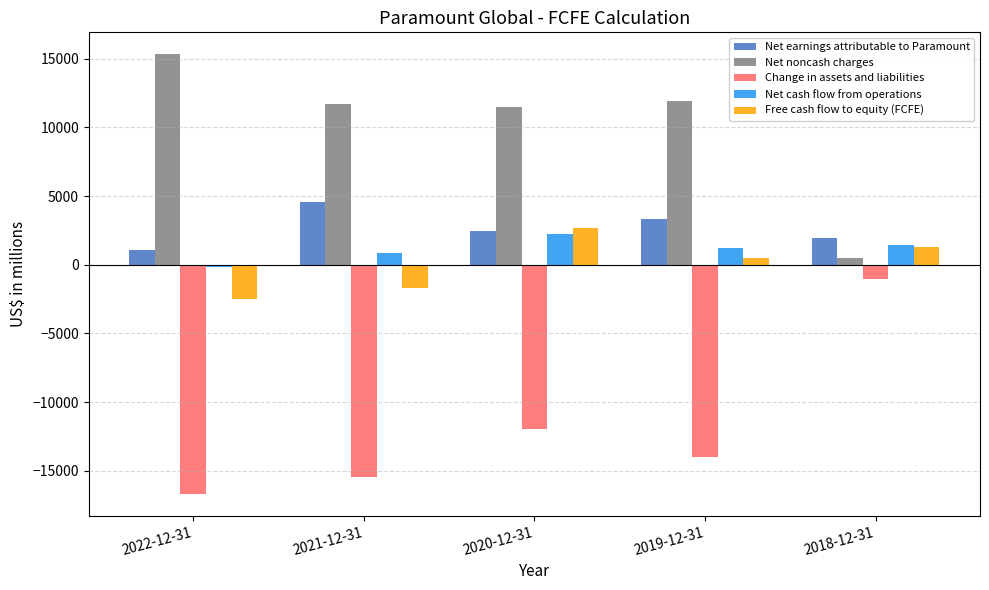

What is the lowest value of the Free cash flow to equity (FCFE) series?

-2502